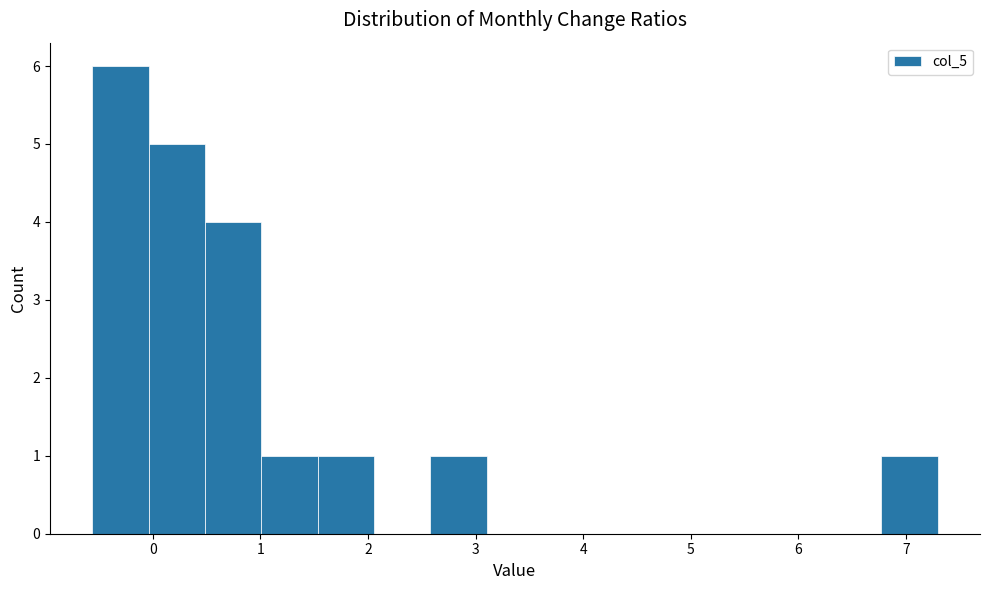

Reading left to right, transcribe this chart: for each bar, give the range it covers on the x-axis and its height. Neither the bar edges nor the heights are printed on the chart, so give them approximately, as read against the axes.

-0.6 to 0.0: 6
0.0 to 0.5: 5
0.5 to 1.0: 4
1.0 to 1.5: 1
1.5 to 2.1: 1
2.1 to 2.6: 0
2.6 to 3.1: 1
3.1 to 3.6: 0
3.6 to 4.2: 0
4.2 to 4.7: 0
4.7 to 5.2: 0
5.2 to 5.7: 0
5.7 to 6.2: 0
6.2 to 6.8: 0
6.8 to 7.3: 1